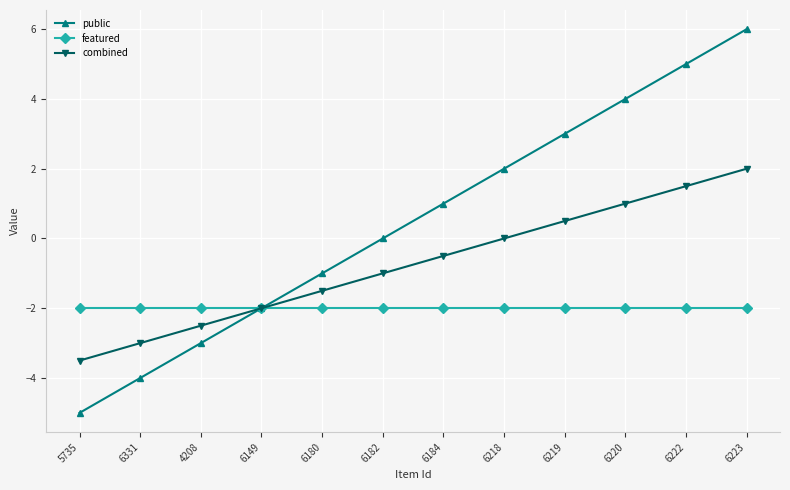

What is the lowest value of the featured series?

-2.0